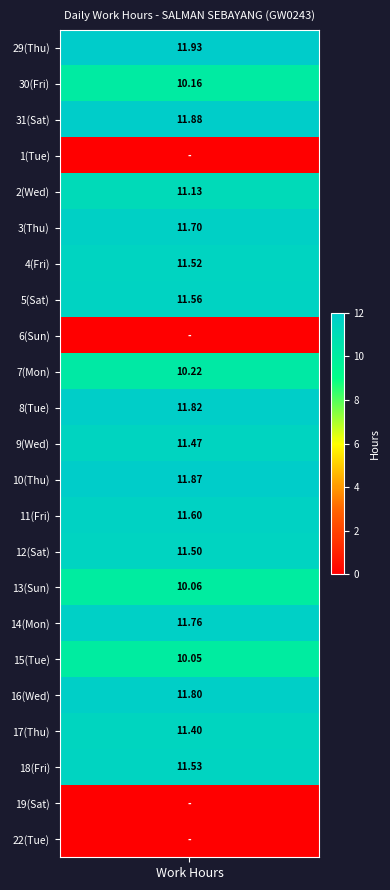

What is the difference between the 14 values at Low and hours?

11.8